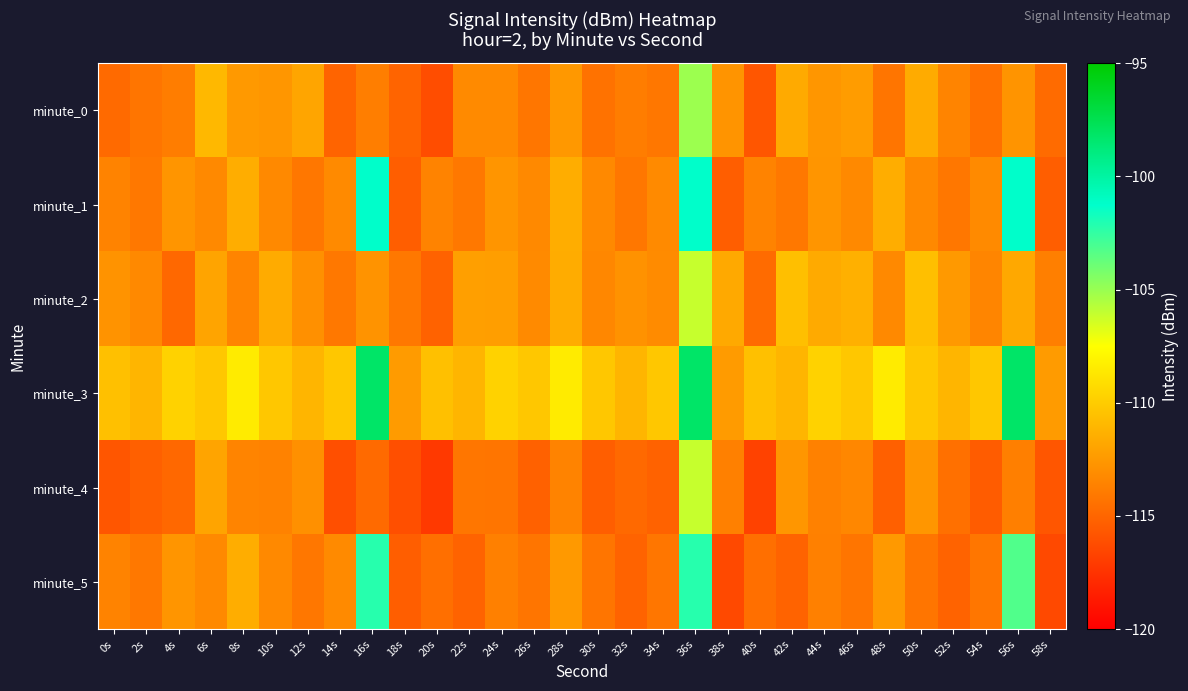

Reading right to left, extract all data points from this chart.

minute_0: 58s=-114.7	56s=-112.7	54s=-114.4	52s=-113.5	50s=-111.6	48s=-114.2	46s=-112.3	44s=-112.6	42s=-111.6	40s=-115.7	38s=-112.7	36s=-105.1	34s=-114.1	32s=-113.8	30s=-114.4	28s=-112.5	26s=-114.2	24s=-113.2	22s=-113.2	20s=-116.2	18s=-115.1	16s=-113.8	14s=-115.1	12s=-111.9	10s=-112.6	8s=-112.5	6s=-110.9	4s=-113.8	2s=-114.2	0s=-114.7
minute_1: 58s=-115.4	56s=-101.2	54s=-113.2	52s=-114.1	50s=-113.2	48s=-111.5	46s=-113.2	44s=-112.7	42s=-114.1	40s=-113.5	38s=-115.4	36s=-101.2	34s=-113.2	32s=-114.1	30s=-113.2	28s=-111.5	26s=-113.2	24s=-112.7	22s=-114.1	20s=-113.5	18s=-115.4	16s=-101.2	14s=-113.2	12s=-114.1	10s=-113.2	8s=-111.5	6s=-113.2	4s=-112.7	2s=-114.1	0s=-113.5
minute_2: 58s=-113.7	56s=-111.7	54s=-113.4	52s=-112.5	50s=-110.6	48s=-113.2	46s=-111.3	44s=-111.6	42s=-110.6	40s=-114.7	38s=-111.7	36s=-106.1	34s=-113.1	32s=-112.8	30s=-113.4	28s=-111.5	26s=-113.2	24s=-112.2	22s=-112.2	20s=-115.2	18s=-114.1	16s=-112.8	14s=-114.1	12s=-112.9	10s=-111.6	8s=-113.5	6s=-111.9	4s=-114.8	2s=-113.2	0s=-112.7
minute_3: 58s=-112.4	56s=-98.2	54s=-110.2	52s=-111.1	50s=-110.2	48s=-108.5	46s=-110.2	44s=-109.7	42s=-111.1	40s=-110.5	38s=-112.4	36s=-98.2	34s=-110.2	32s=-111.1	30s=-110.2	28s=-108.5	26s=-110.2	24s=-109.7	22s=-111.1	20s=-110.5	18s=-112.4	16s=-98.2	14s=-110.2	12s=-111.1	10s=-110.2	8s=-108.5	6s=-110.2	4s=-109.7	2s=-111.1	0s=-110.5
minute_4: 58s=-115.7	56s=-113.7	54s=-115.4	52s=-114.5	50s=-112.6	48s=-115.2	46s=-113.3	44s=-113.6	42s=-112.6	40s=-116.7	38s=-113.7	36s=-106.1	34s=-115.1	32s=-114.8	30s=-115.4	28s=-113.5	26s=-115.2	24s=-114.2	22s=-114.2	20s=-117.2	18s=-116.1	16s=-114.8	14s=-116.1	12s=-112.9	10s=-113.6	8s=-113.5	6s=-111.9	4s=-114.8	2s=-115.2	0s=-115.7
minute_5: 58s=-116.4	56s=-103.2	54s=-114.2	52s=-115.1	50s=-114.2	48s=-112.5	46s=-114.2	44s=-113.7	42s=-115.1	40s=-114.5	38s=-116.4	36s=-102.2	34s=-114.2	32s=-115.1	30s=-114.2	28s=-112.5	26s=-114.2	24s=-113.7	22s=-115.1	20s=-114.5	18s=-115.4	16s=-102.2	14s=-113.2	12s=-114.1	10s=-113.2	8s=-111.5	6s=-113.2	4s=-112.7	2s=-114.1	0s=-113.5